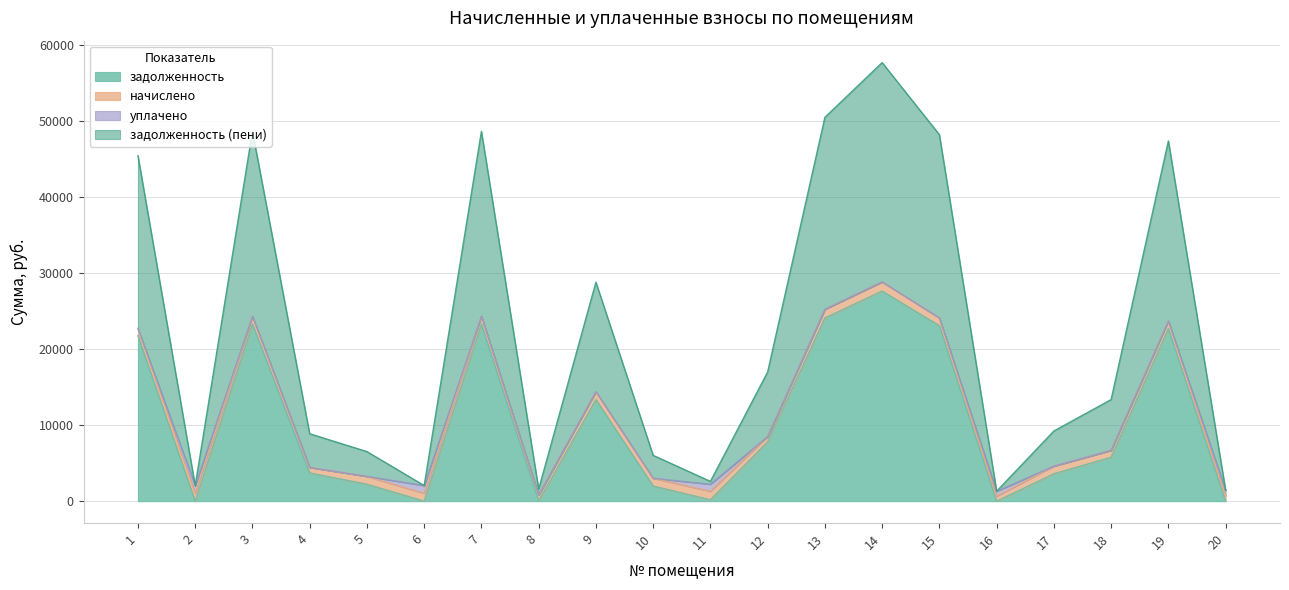

True or false: задолженность has more than 1 interior local peaks.

True